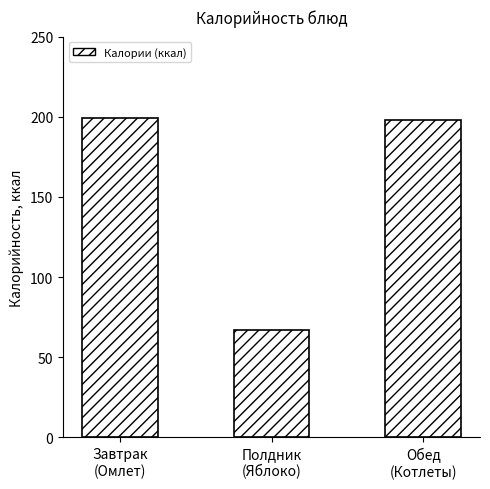

What is the maximum value shown in the chart?

199